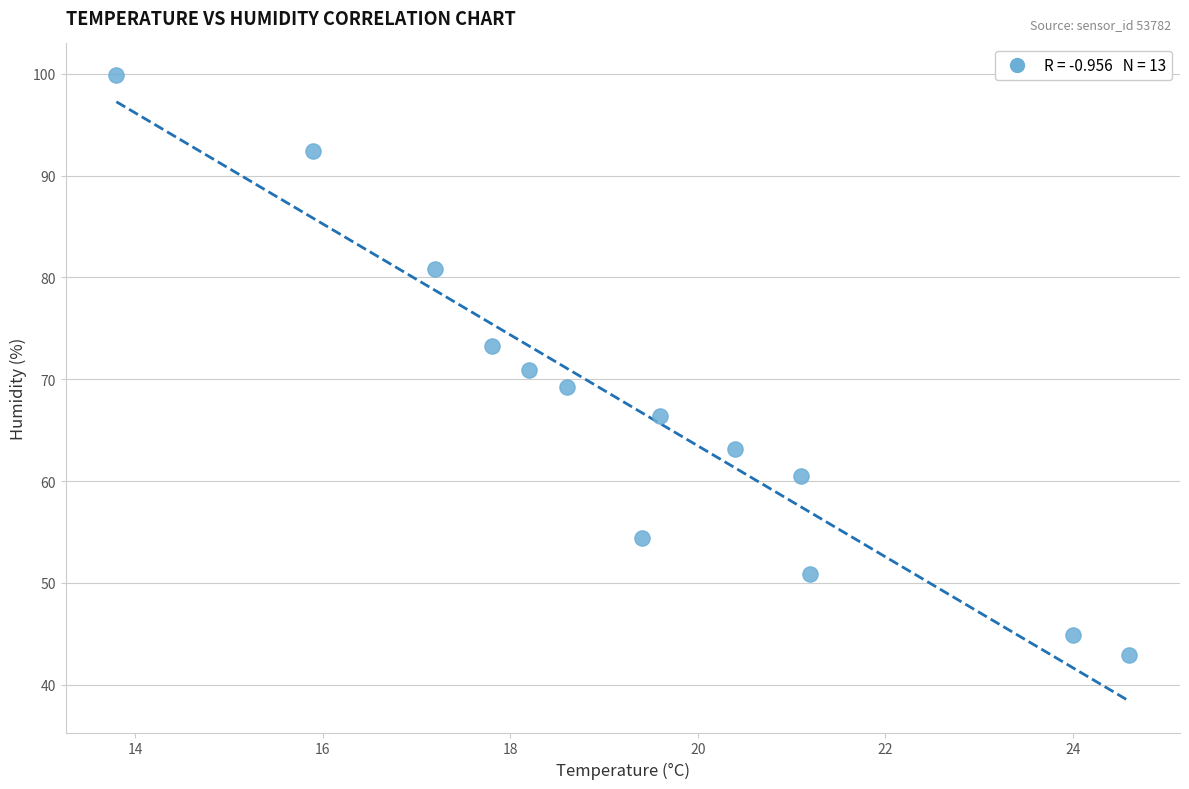

What is the range of X values (max minus min)?

10.8